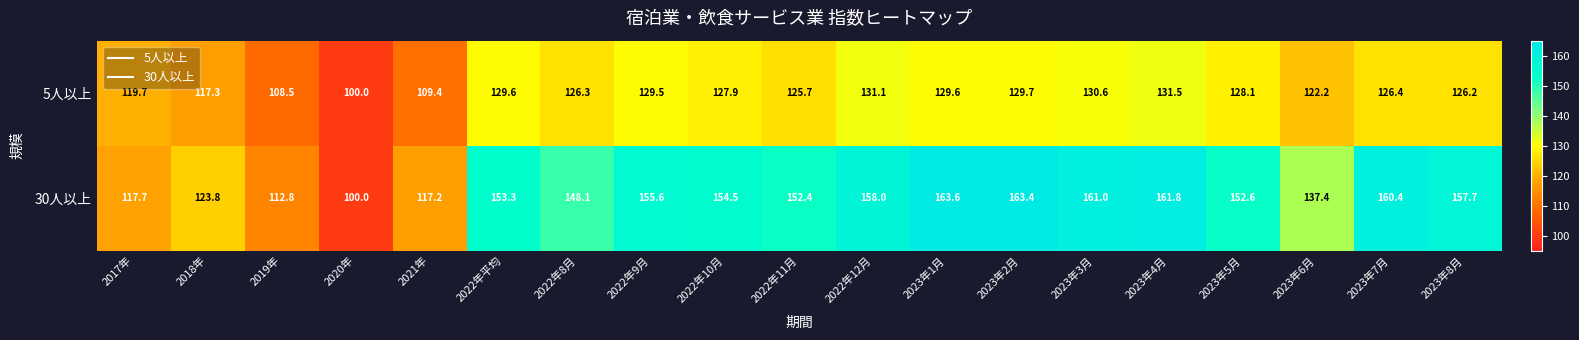

What is the greatest value displayed?

163.6